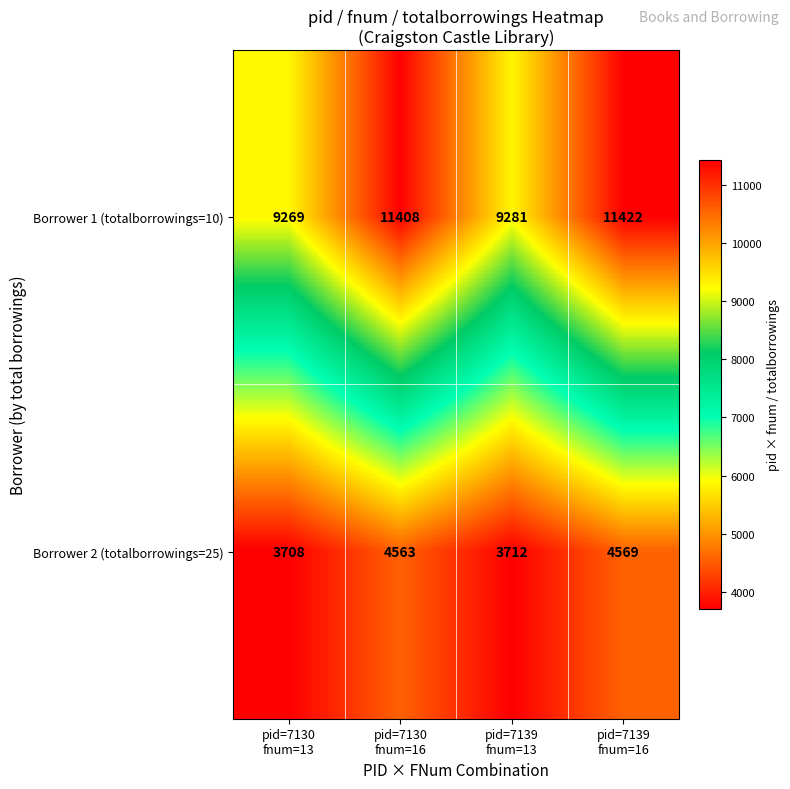

At which category does the chart reach its minimum across all series?

pid=7130
fnum=13